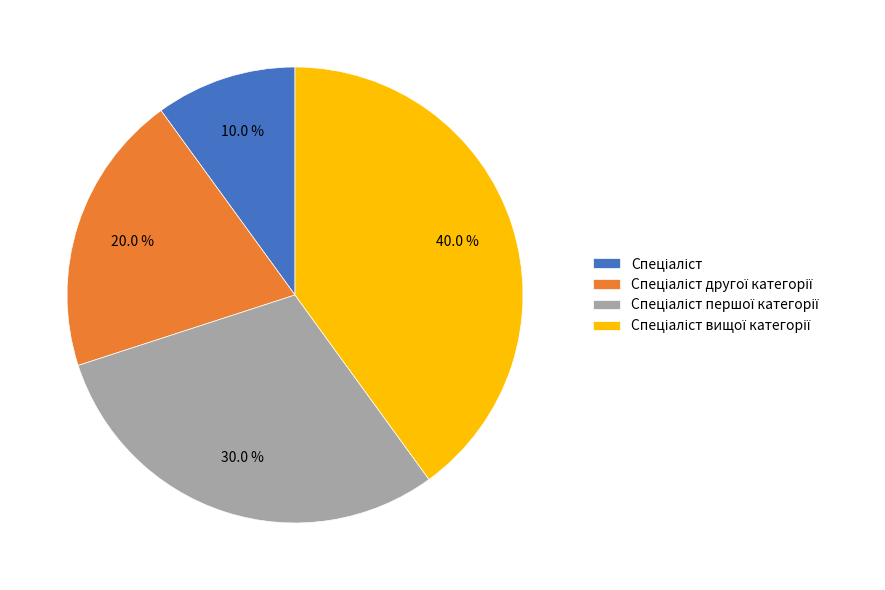

Is there a majority slice in this chart?

No